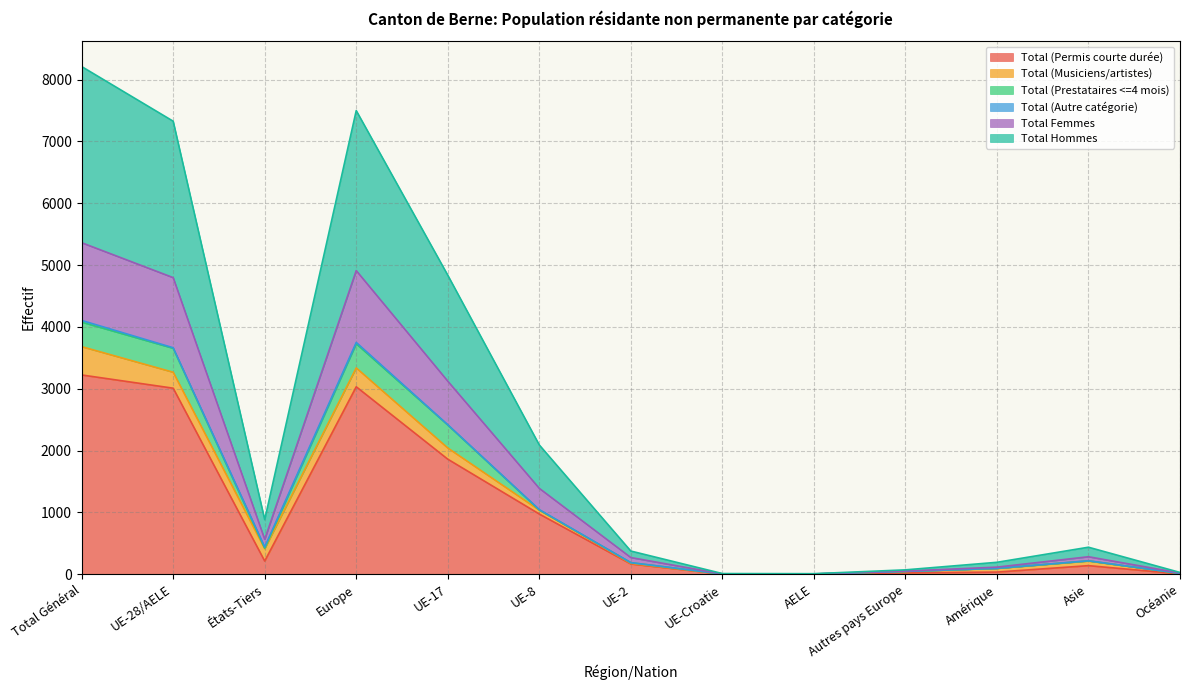

True or false: Total (Permis courte durée) and Total Femmes cross at least once.

False